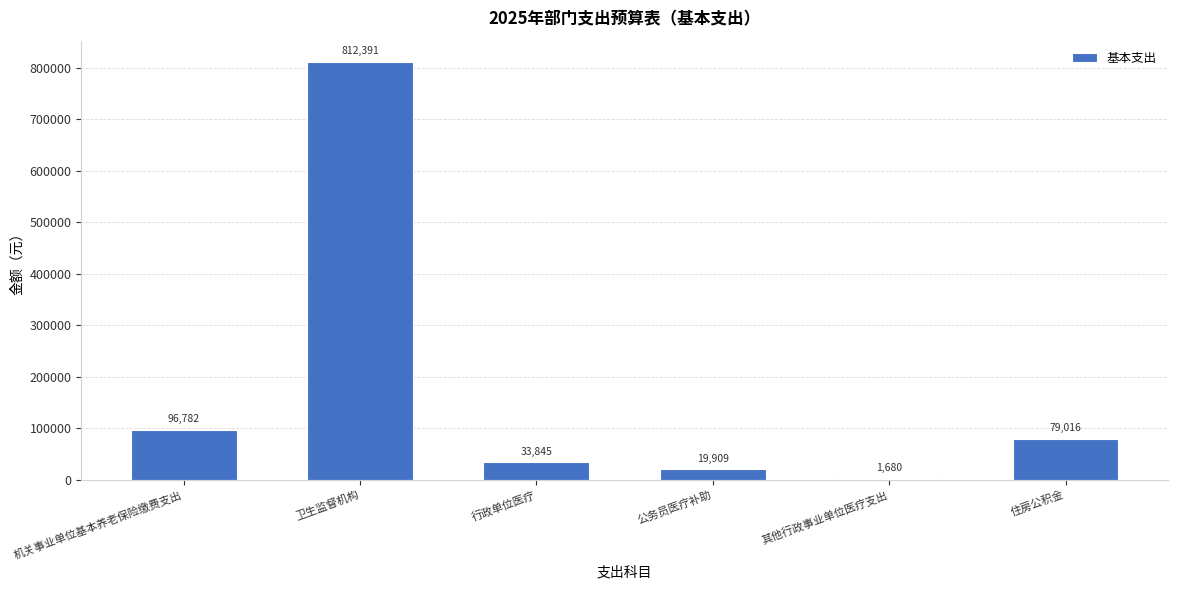

What is the change in value from 机关事业单位基本养老保险缴费支出 to 卫生监督机构?

+715609.5